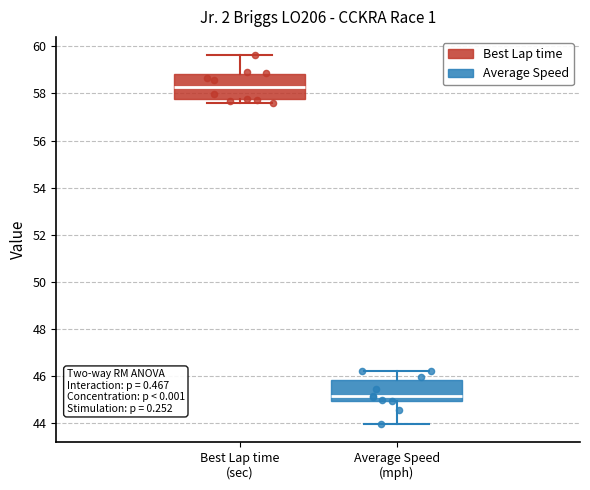

Which box has the highest median line?

Best Lap time (sec)